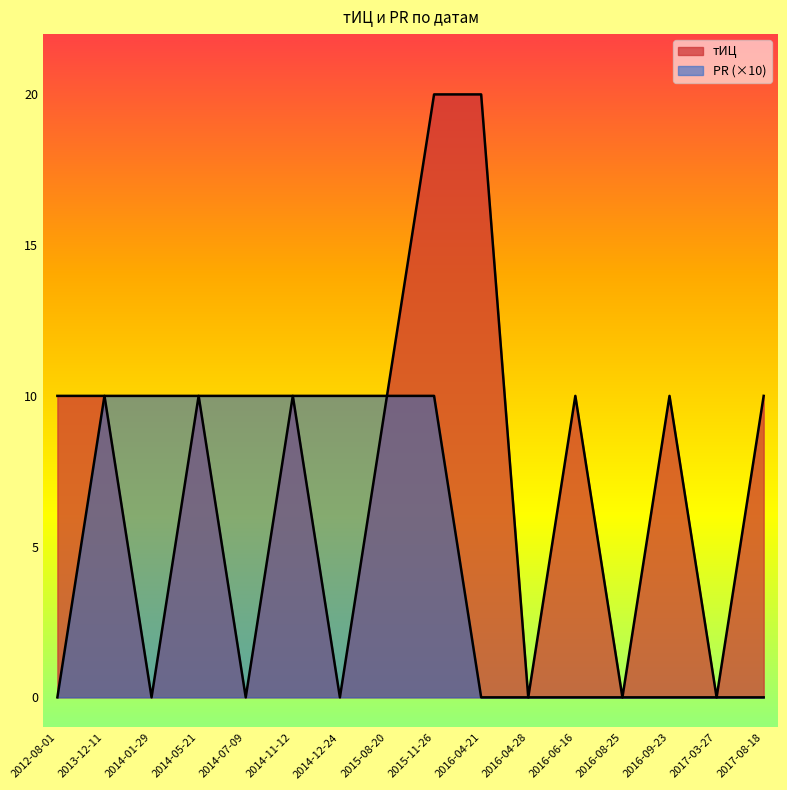

Reading left to right, what are all the values shown in this chart?

тИЦ: 10	10	0	10	0	10	0	10	20	20	0	10	0	10	0	10
PR: 0	10	10	10	10	10	10	10	10	0	0	0	0	0	0	0